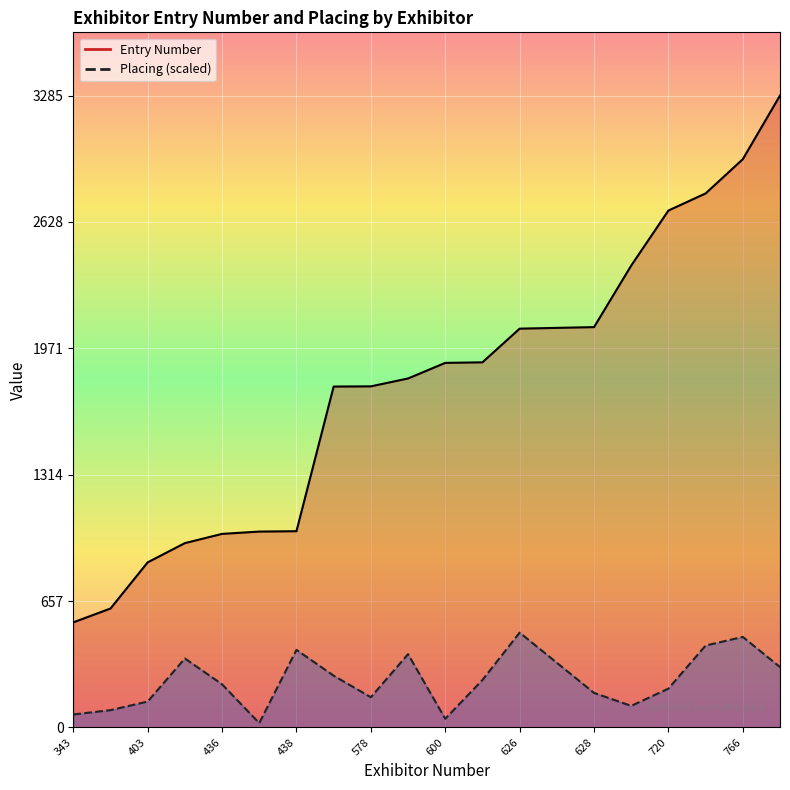

Which category has the highest value in the Placing series?

626